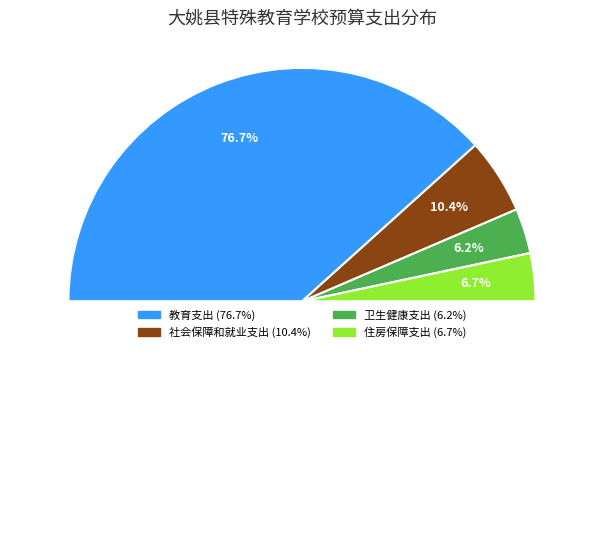

To the nearest percent, what is the combined percentage of 教育支出 and 卫生健康支出?

83%